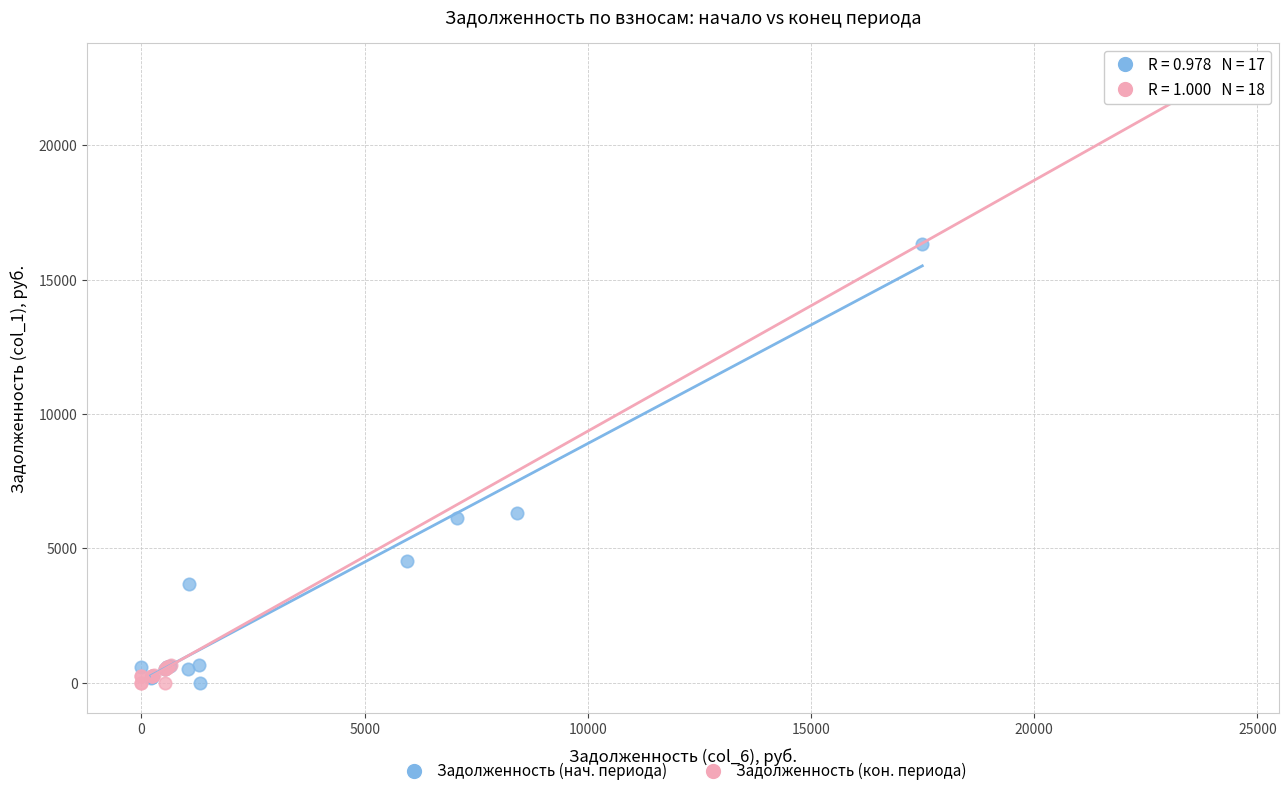

Which series contains the highest Y value?

Задолженность (кон. периода)